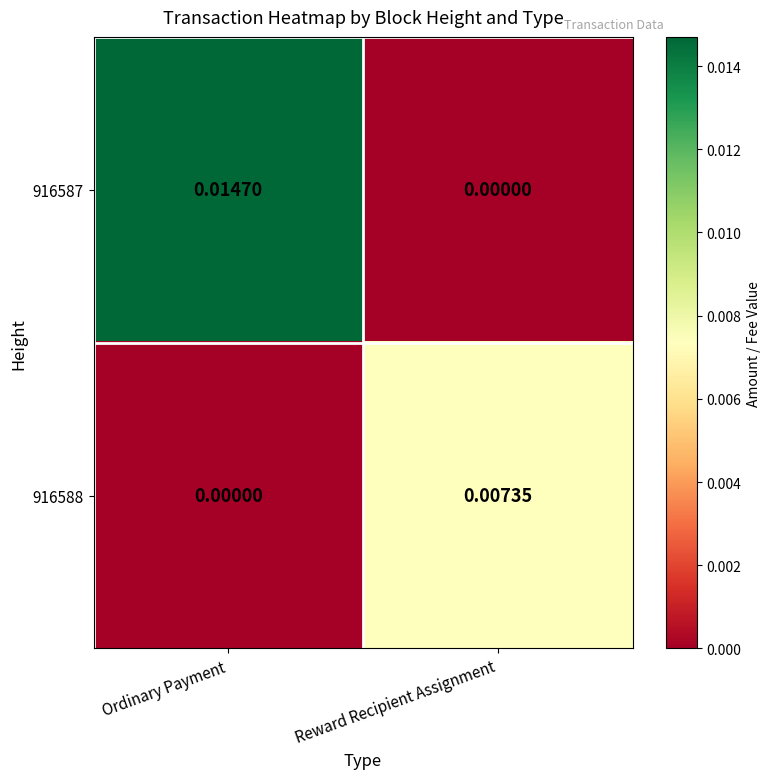

Which category has the highest value in the 916588 series?

Reward Recipient Assignment